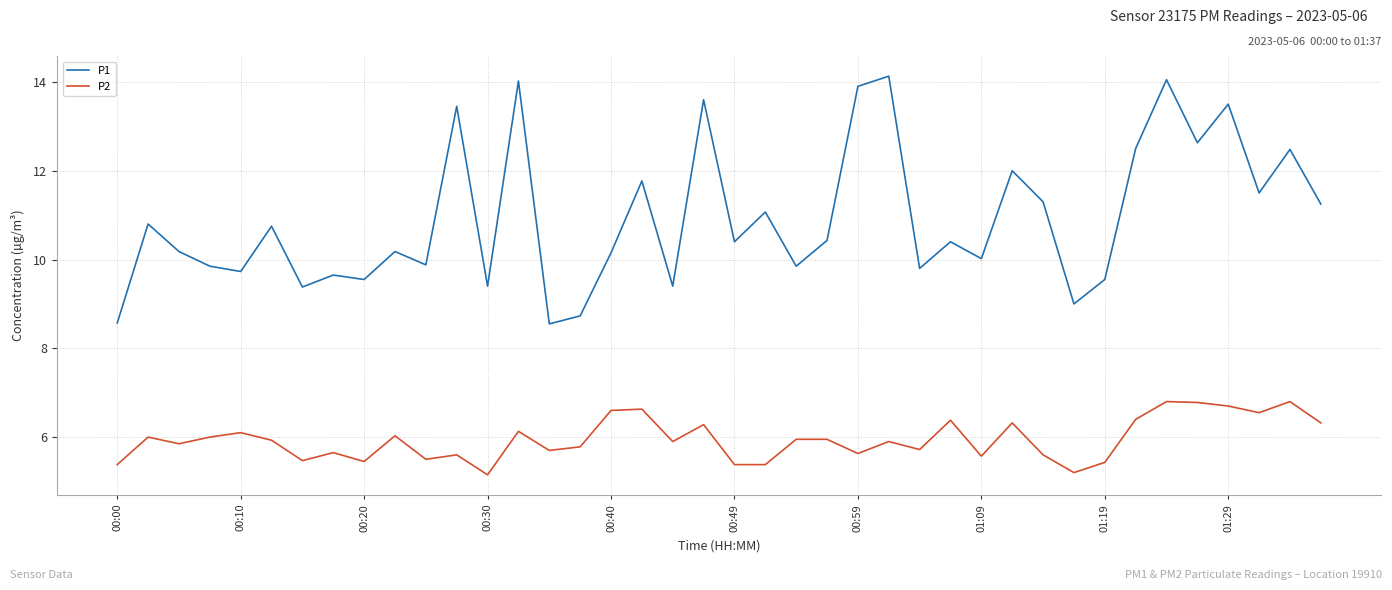

True or false: P1 and P2 cross at least once.

False